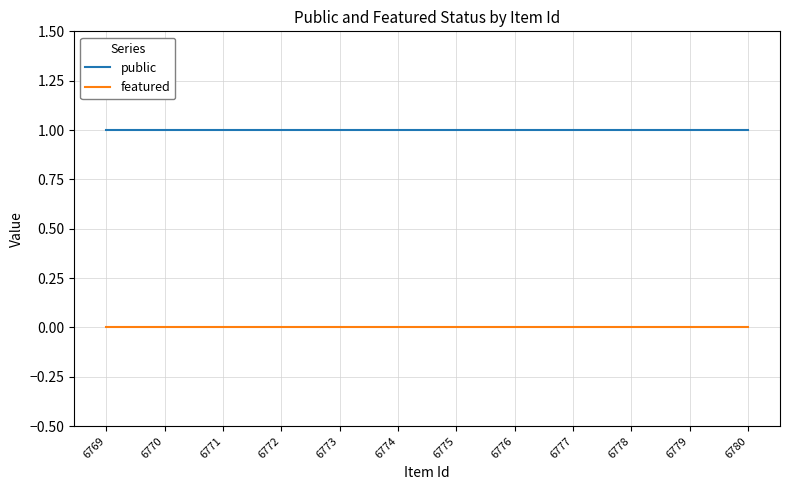

Rank the series at 6777 from highest to lowest value.

public, featured